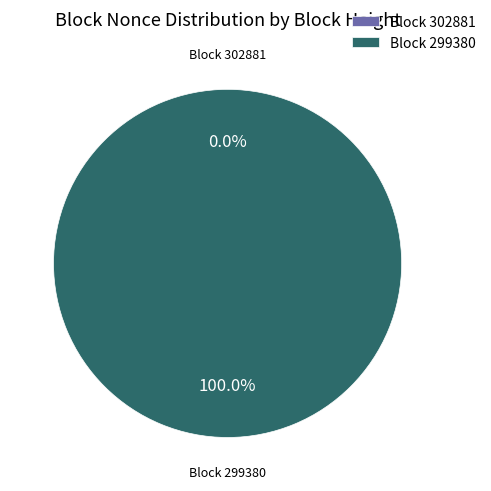

Rank the categories by value from highest to lowest.

299380, 302881